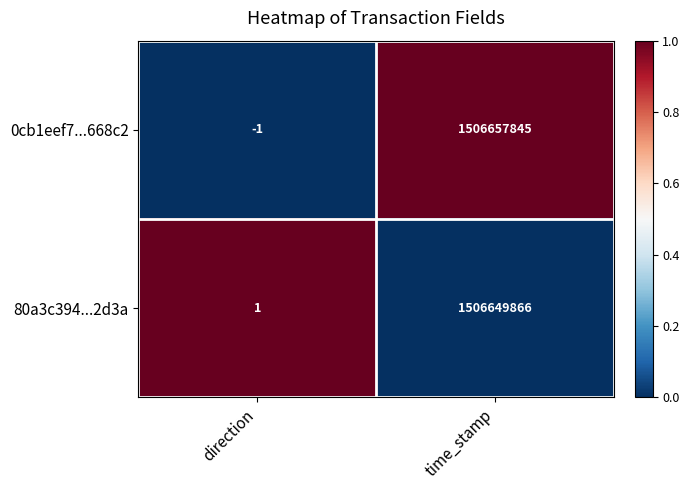

Is it true that 0cb1eef7...668c2 equals -1 at direction?

True